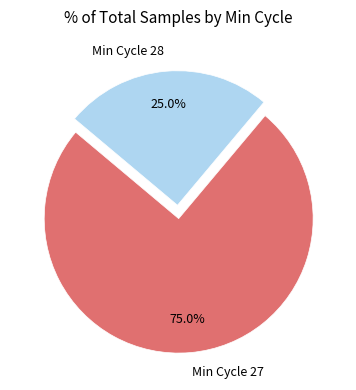

Which slice is the largest?

Min Cycle 27